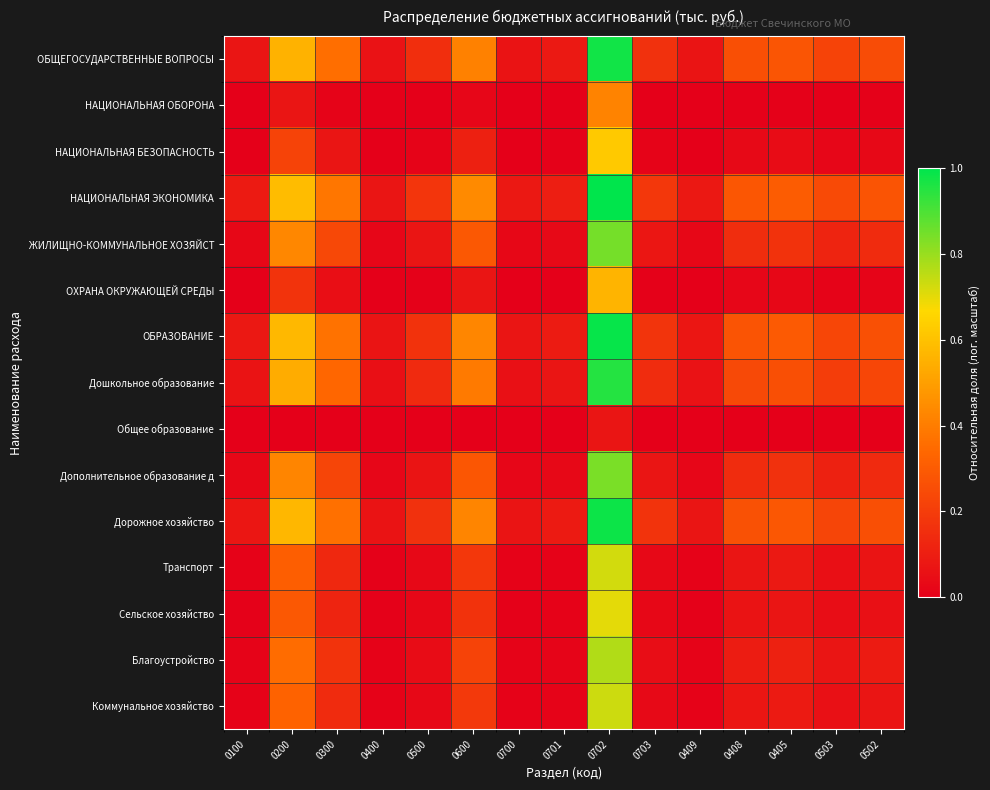

Which series has the largest total across all categories?

НАЦИОНАЛЬНАЯ ЭКОНОМИКА